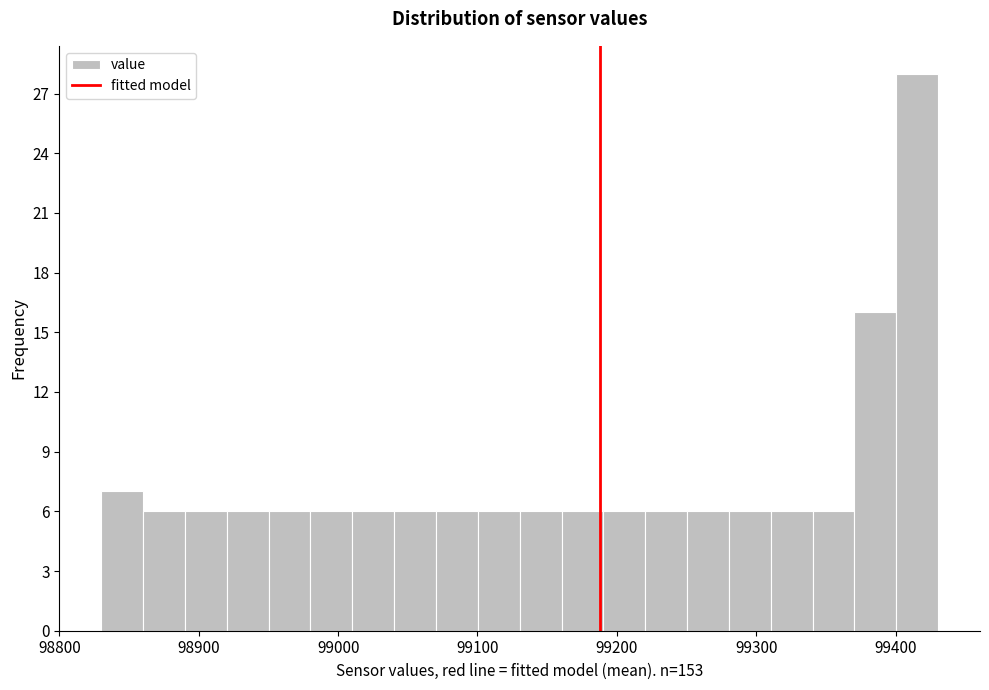

Around what value on the x-axis is the tallest bar? Give the approximate position of its centre, as read against the axis.

99420